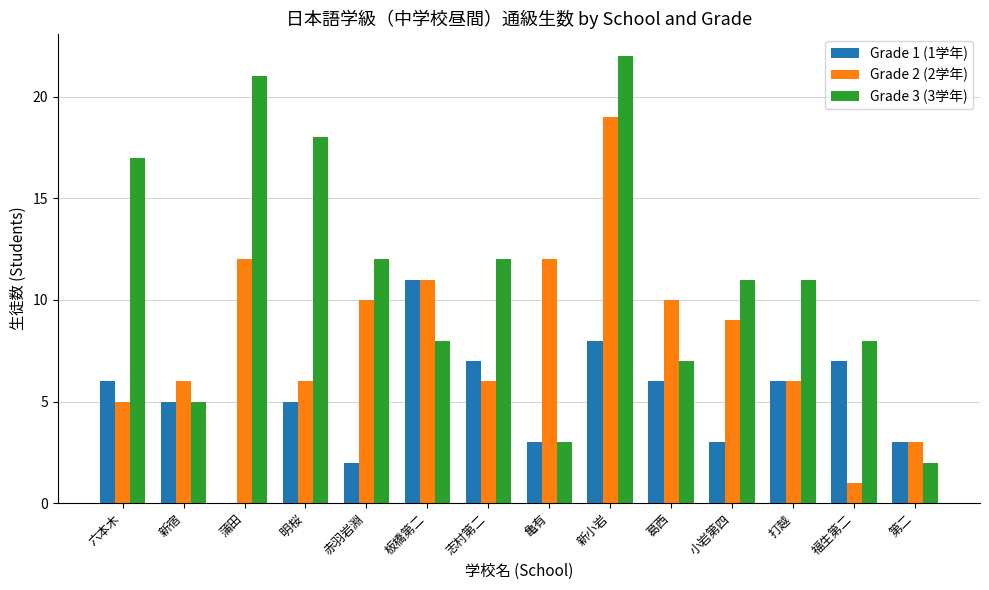

The Grade 2 (2学年) series shows 6 at 明桜. True or false?

True